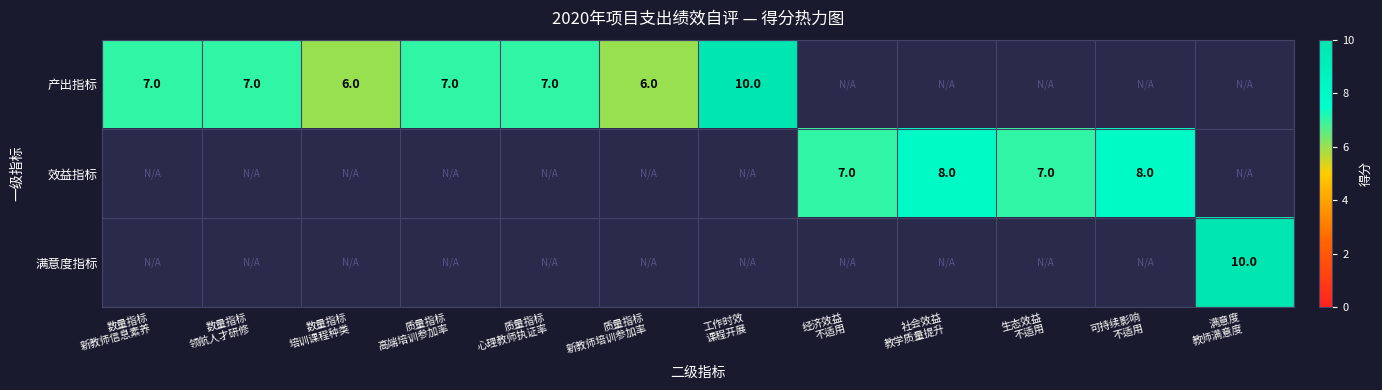

List the series in order of their overall mean, highest first.

产出指标, 效益指标, 满意度指标